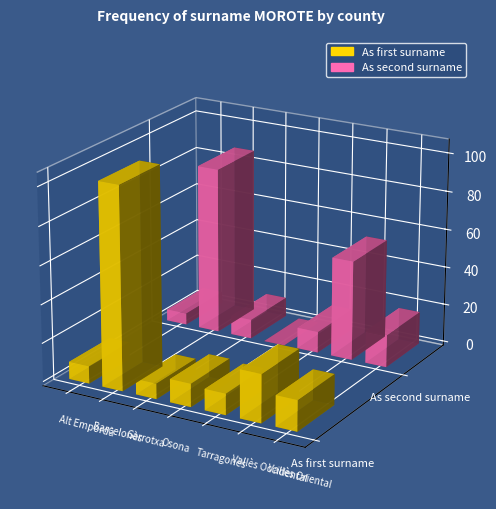

List the series in order of their peak value, lowest first.

As second surname, As first surname